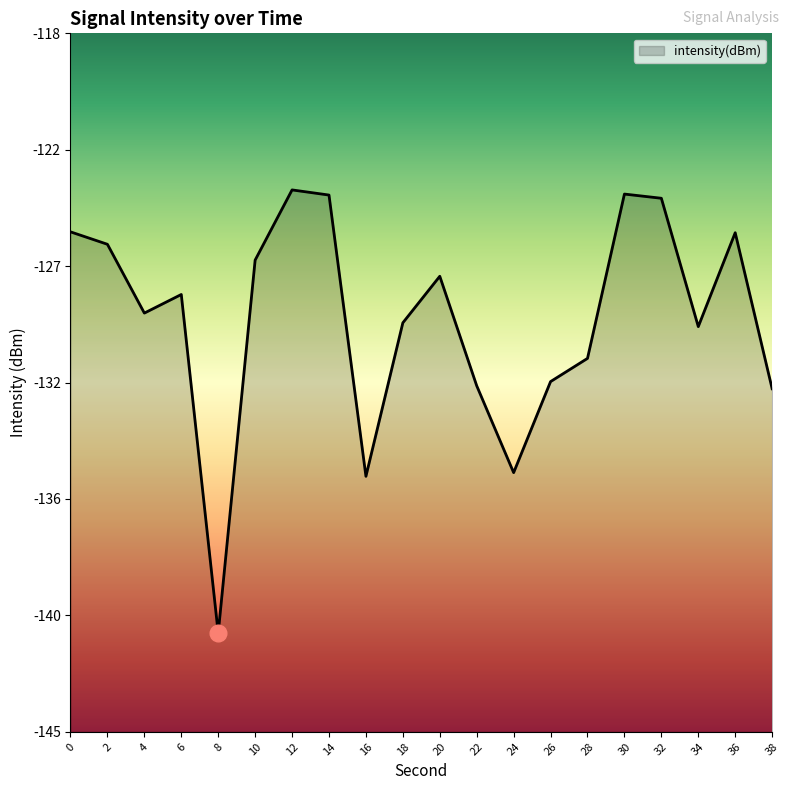

At which category does the chart reach its peak across all series?

12